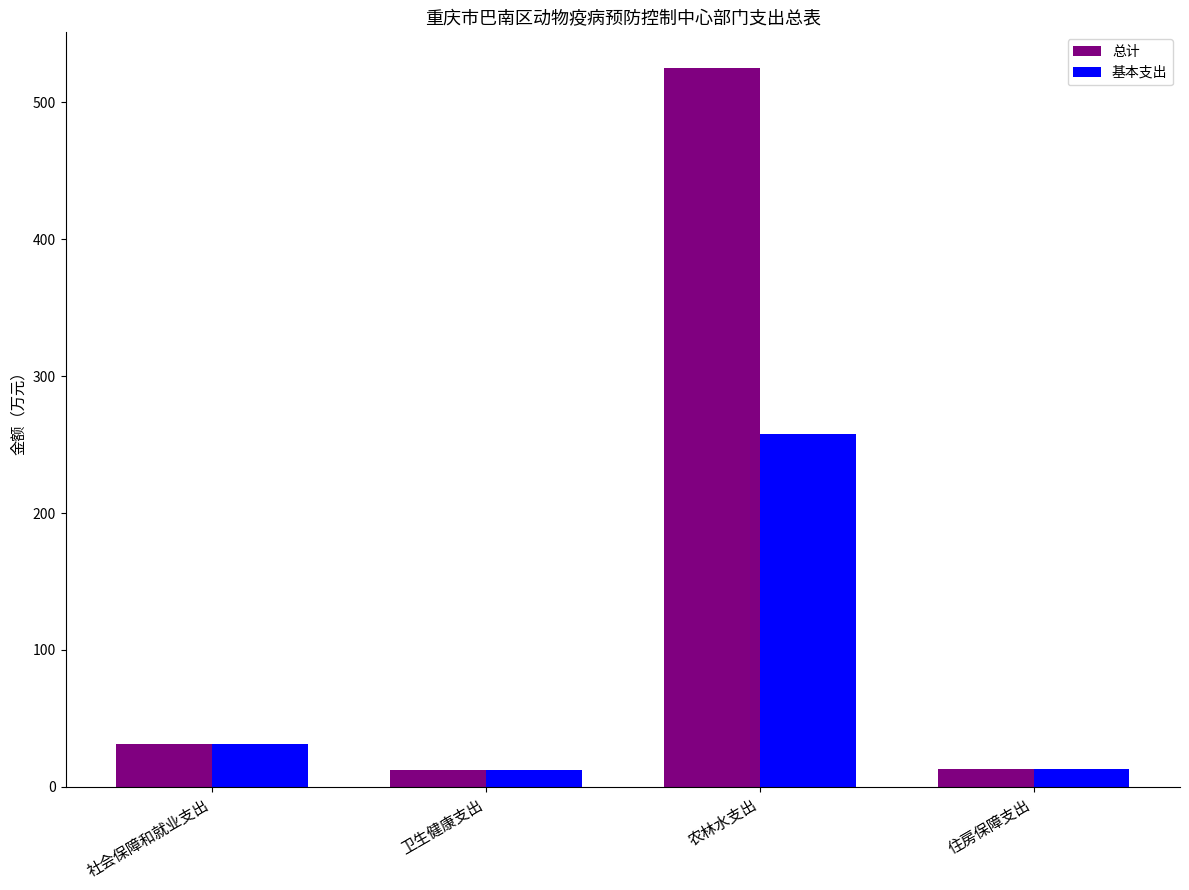

Which series has the largest total across all categories?

总计